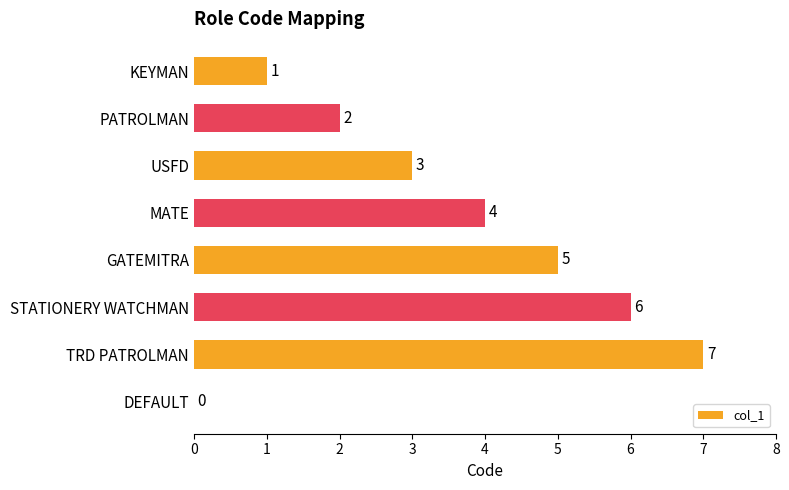

True or false: the data shows -3 at DEFAULT.

False